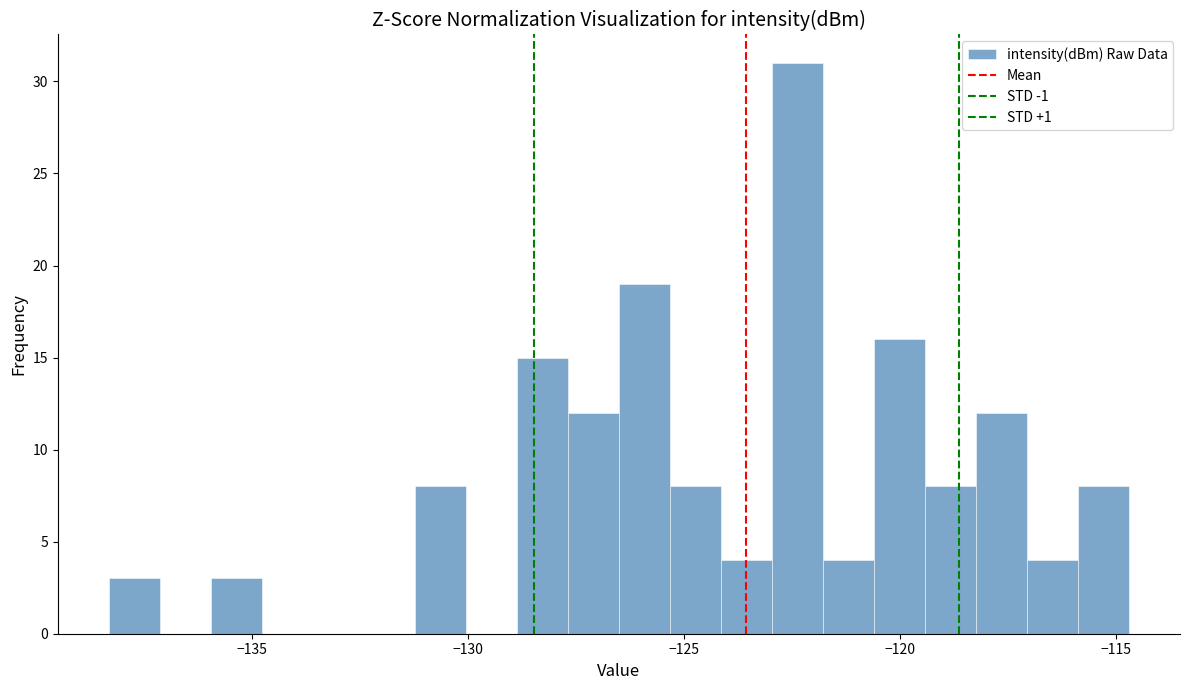

Read against the x-axis, roughly where is the centre of the tallest bar?

-122.5